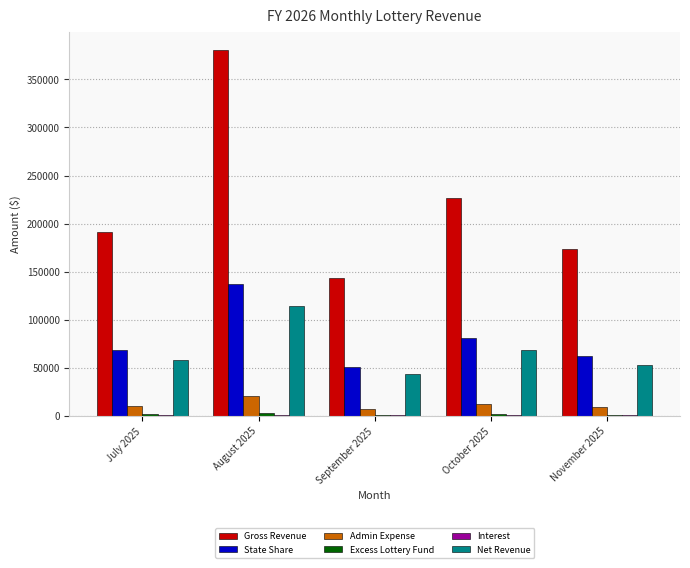

What is the label of the 5th bar from the right?

July 2025